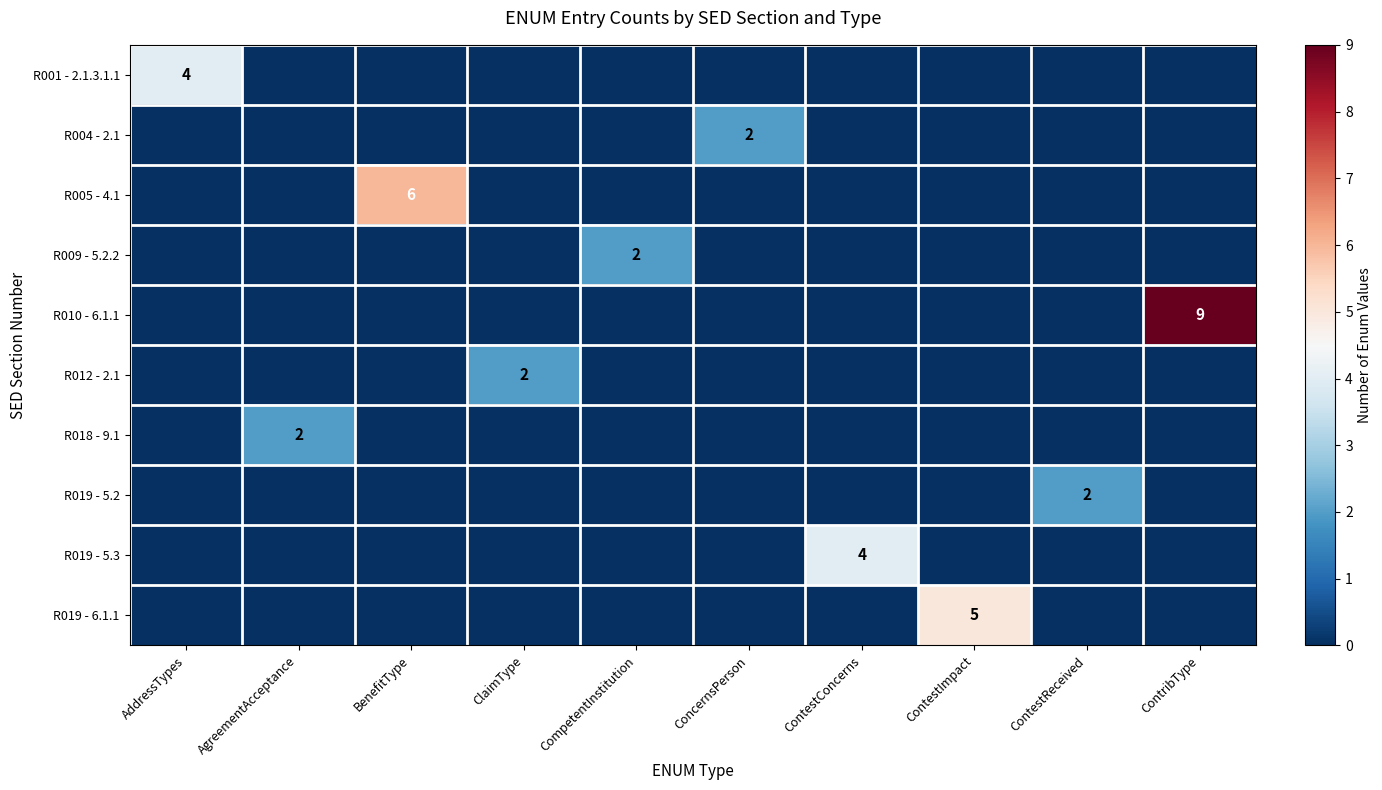

How many data points in R005 - 4.1 are above 0?

1